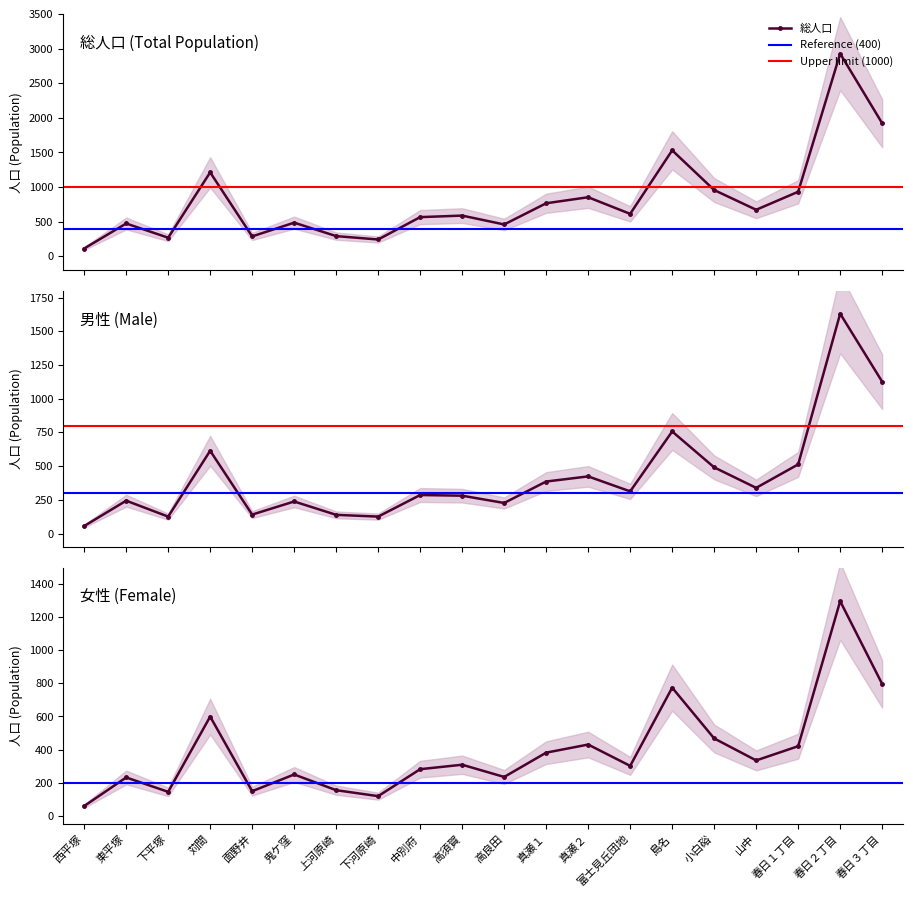

What is the value of the 総人口 point at the 17th from the left?

673